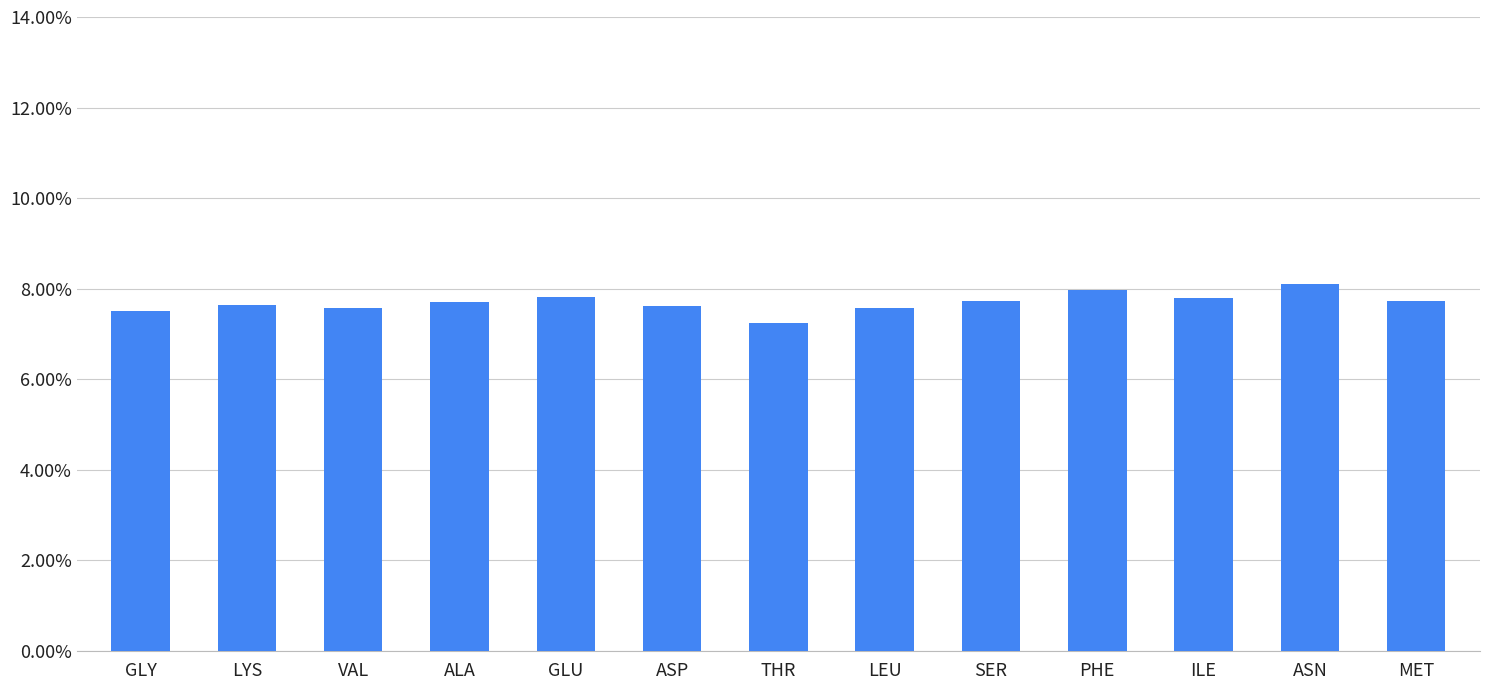

The value at ASN is 0.1. True or false?

True